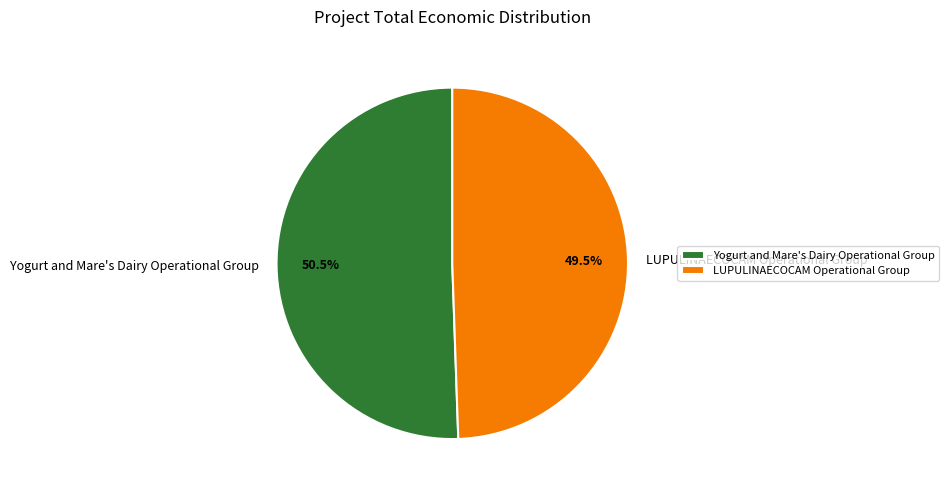

What portion of the pie excludes LUPULINAECOCAM Operational Group?

50.5%